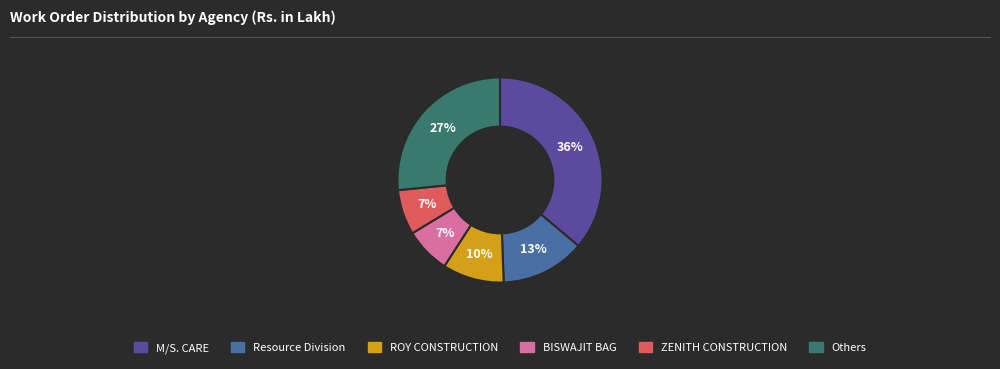

Does any single category account for the majority?

No